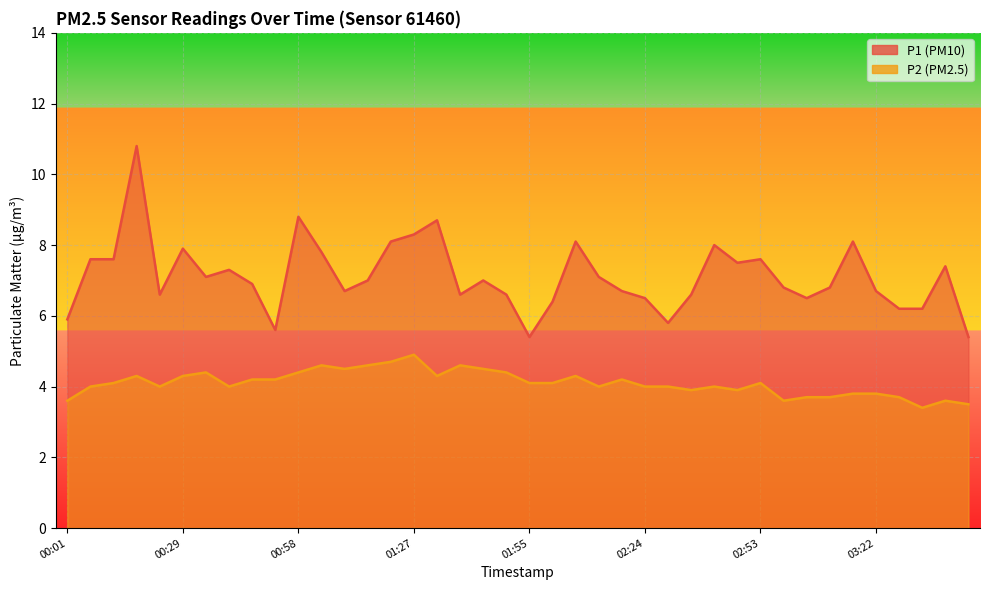

What are all the series names shown in the legend?

P1, P2